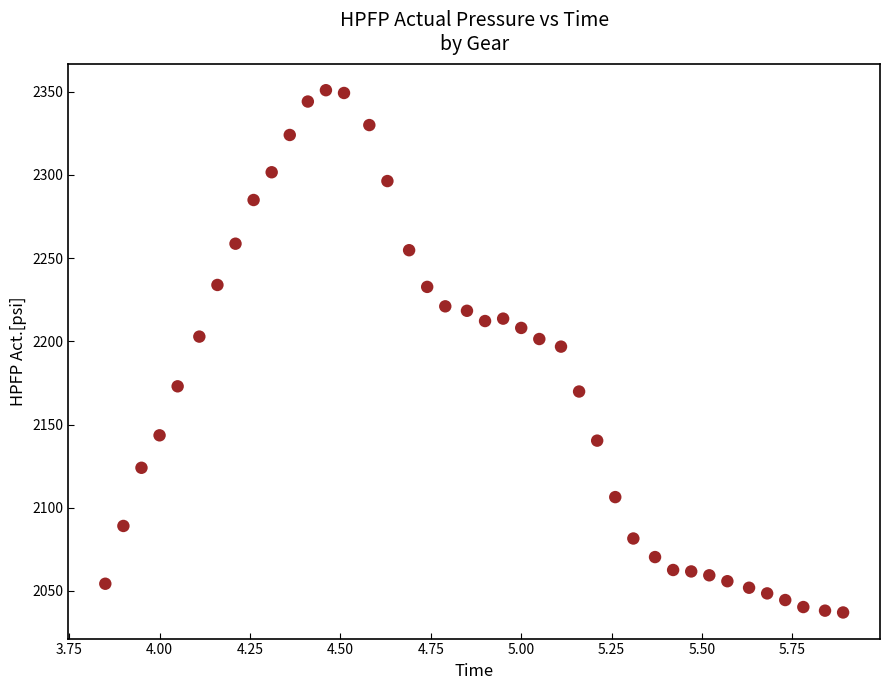

What is the range of X values (max minus min)?

2.0